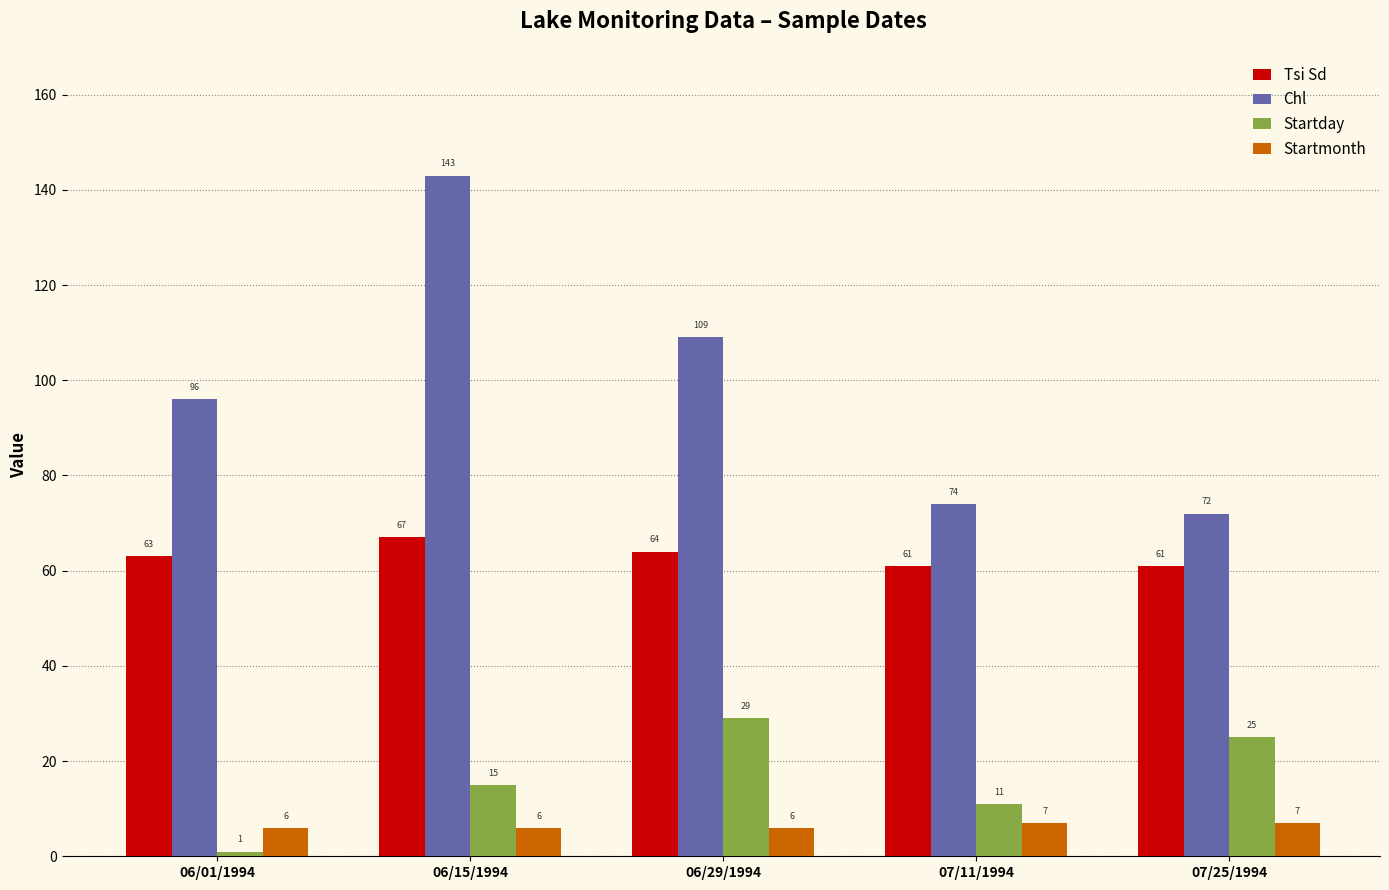

Reading right to left, what are all the values shown in this chart?

Tsi Sd: 07/25/1994=61	07/11/1994=61	06/29/1994=64	06/15/1994=67	06/01/1994=63
Chl: 07/25/1994=72	07/11/1994=74	06/29/1994=109	06/15/1994=143	06/01/1994=96
Startday: 07/25/1994=25	07/11/1994=11	06/29/1994=29	06/15/1994=15	06/01/1994=1
Startmonth: 07/25/1994=7	07/11/1994=7	06/29/1994=6	06/15/1994=6	06/01/1994=6